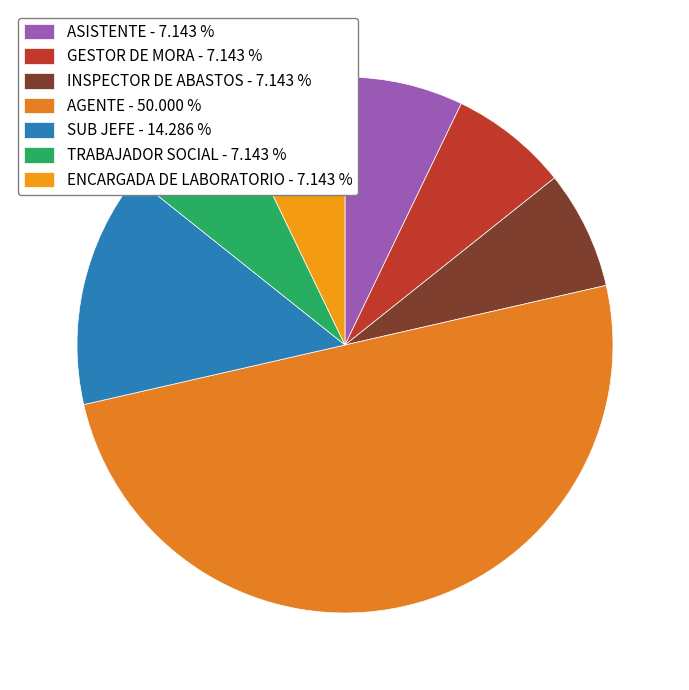

True or false: ENCARGADA DE LABORATORIO accounts for 15% of the total.

False